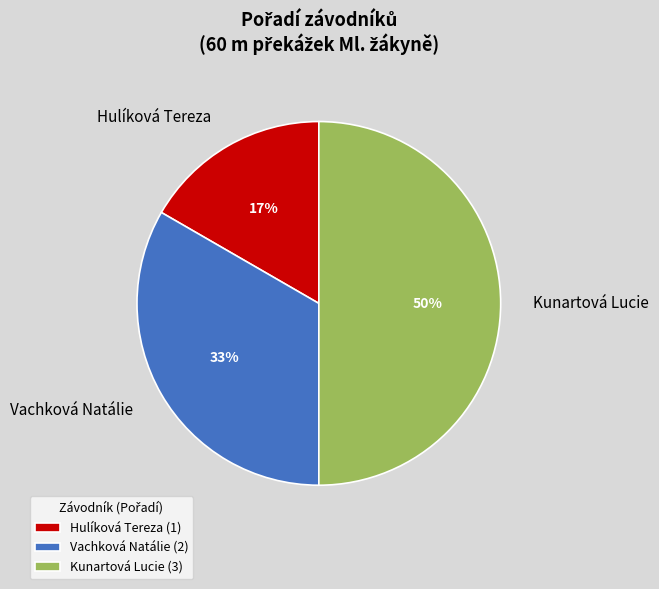

Is it true that Kunartová Lucie is 60% of the pie?

False